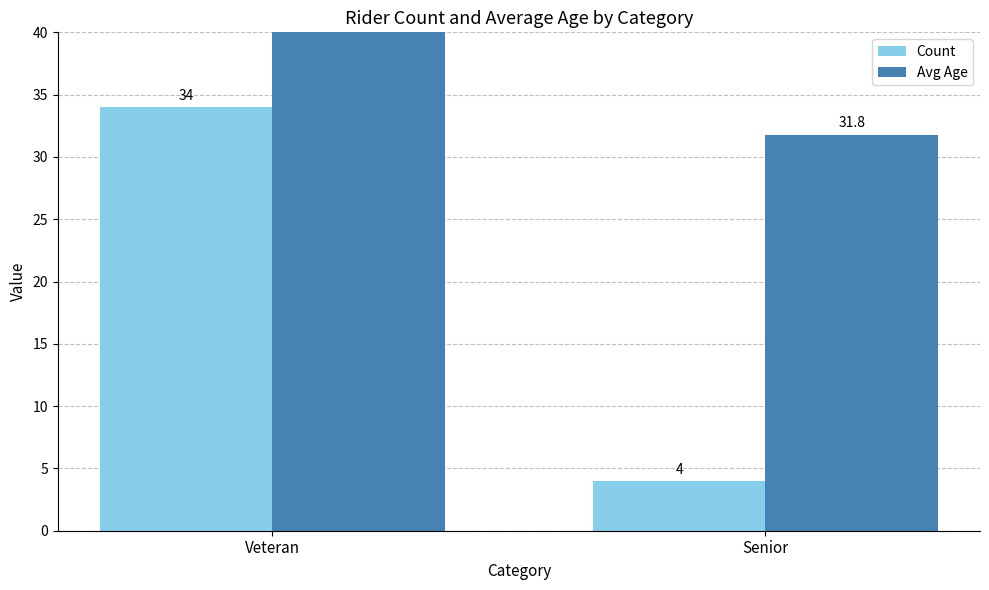

Reading left to right, transcribe all the data shown in this chart.

Count: 34.0	4.0
Avg Age: 56.2	31.8